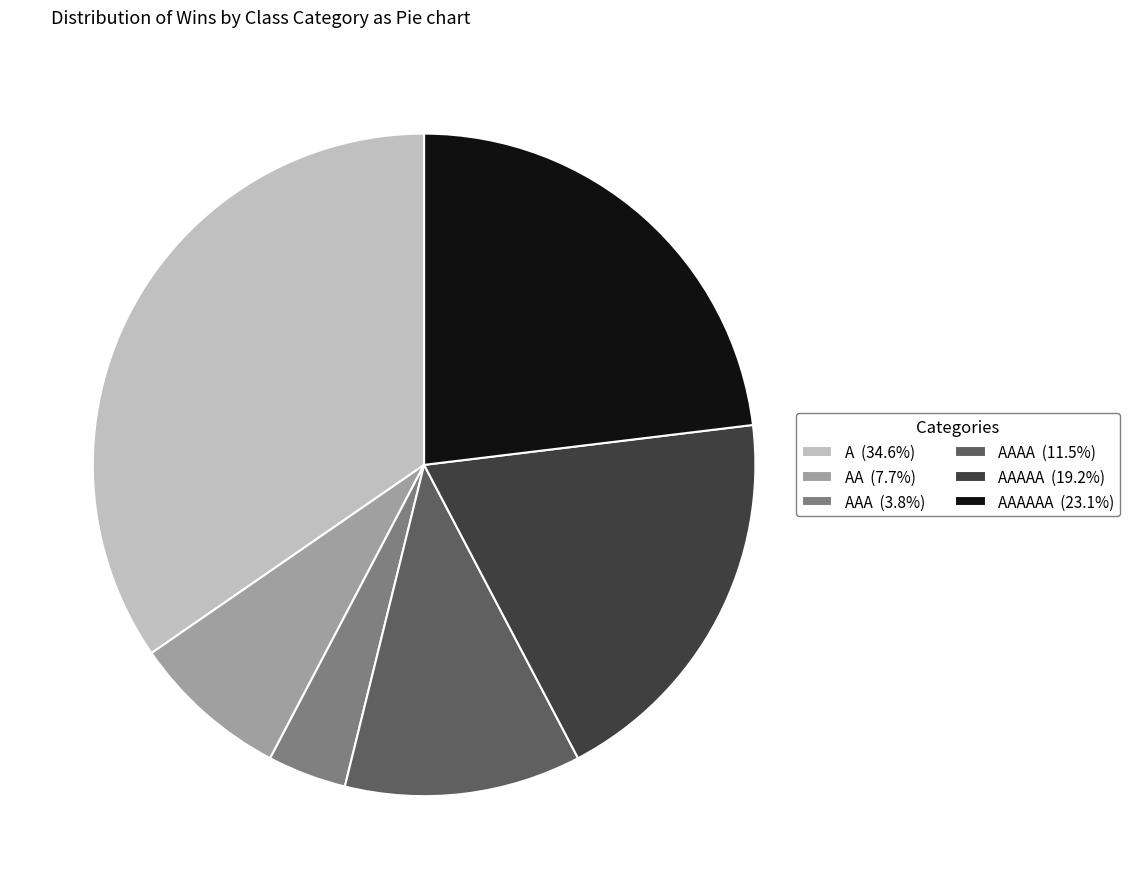

What is the ratio of the value at AAAA (11.5%) to the value at AA (7.7%)?

1.5